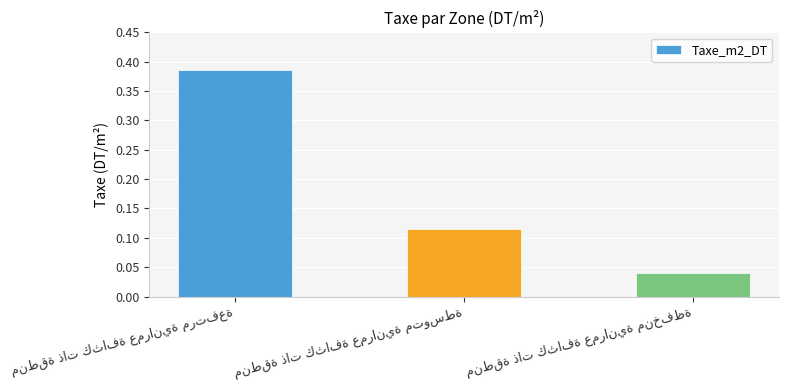

How many values are between 0 and 1?

3